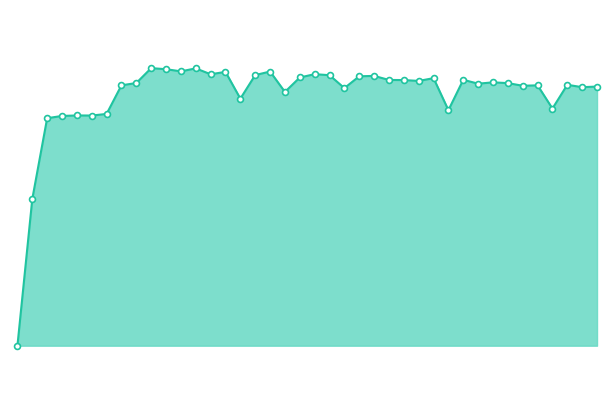

What is the total value across all series at 29?

10103862